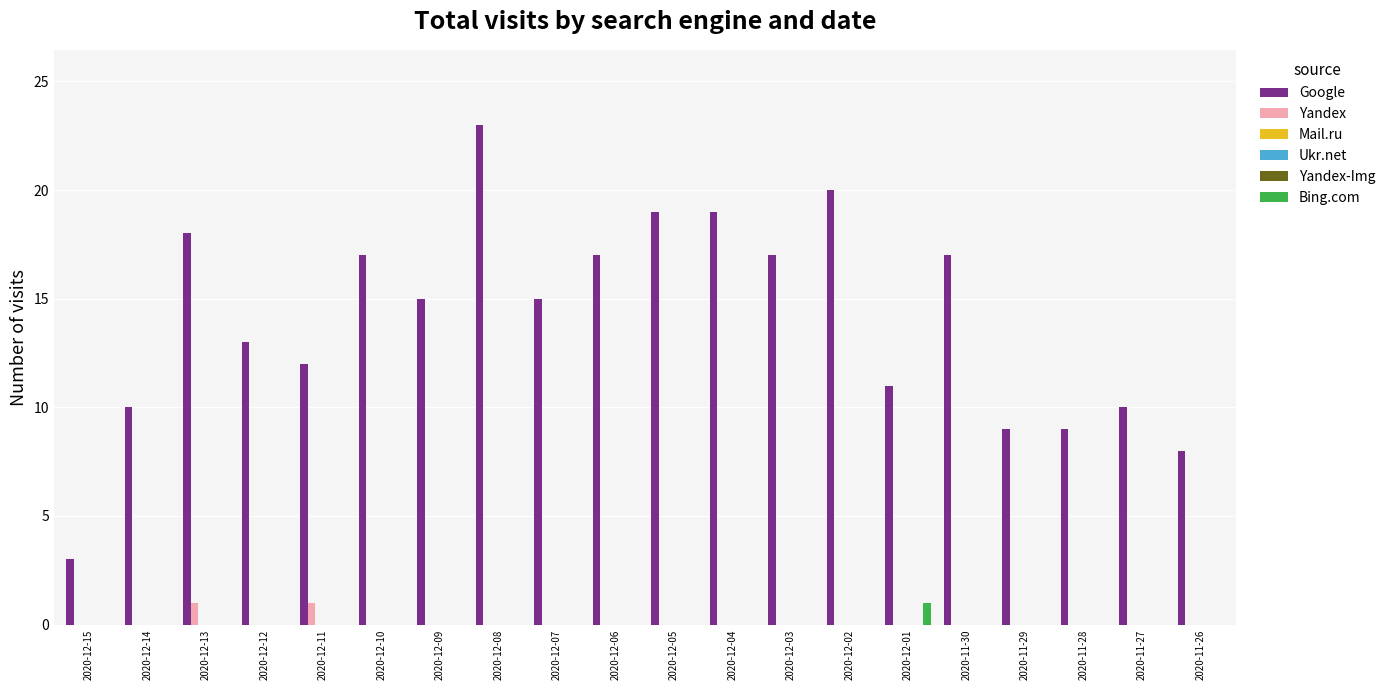

Which category has the highest value in the Bing.com series?

2020-12-01